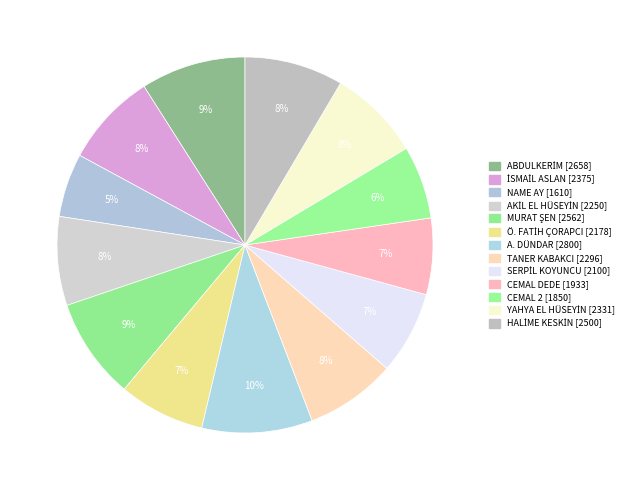

To the nearest percent, what is the combined percentage of HALİME KESKİN and SERPİL KOYUNCU?

16%